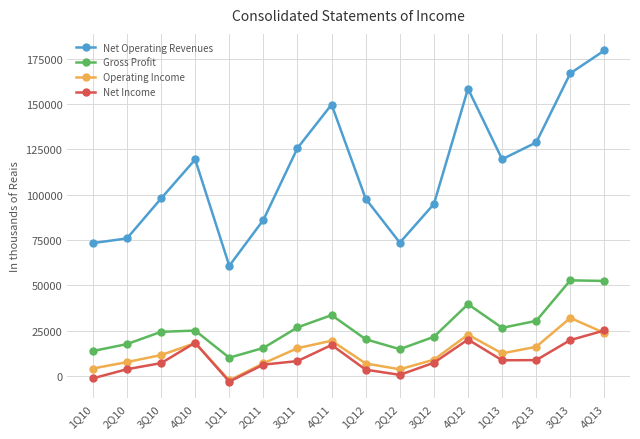

What is the difference between the Gross Profit values at 1Q13 and 2Q10?

8967